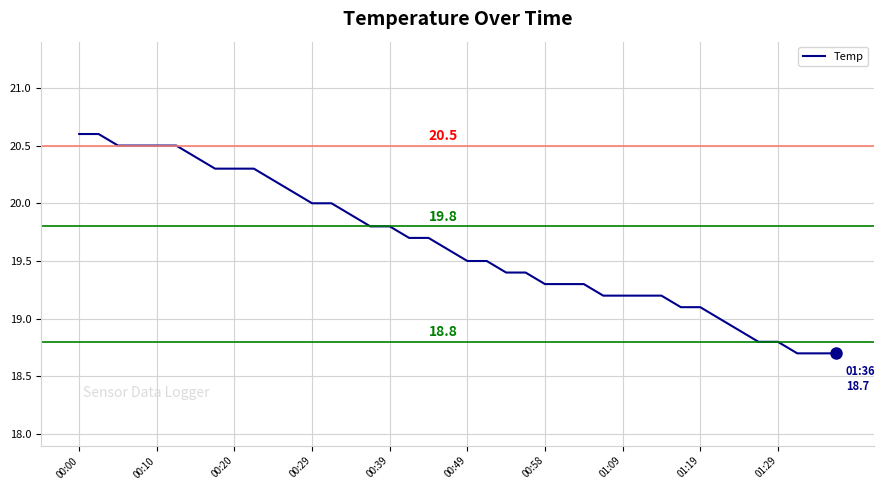

What is the smallest value displayed?

18.7